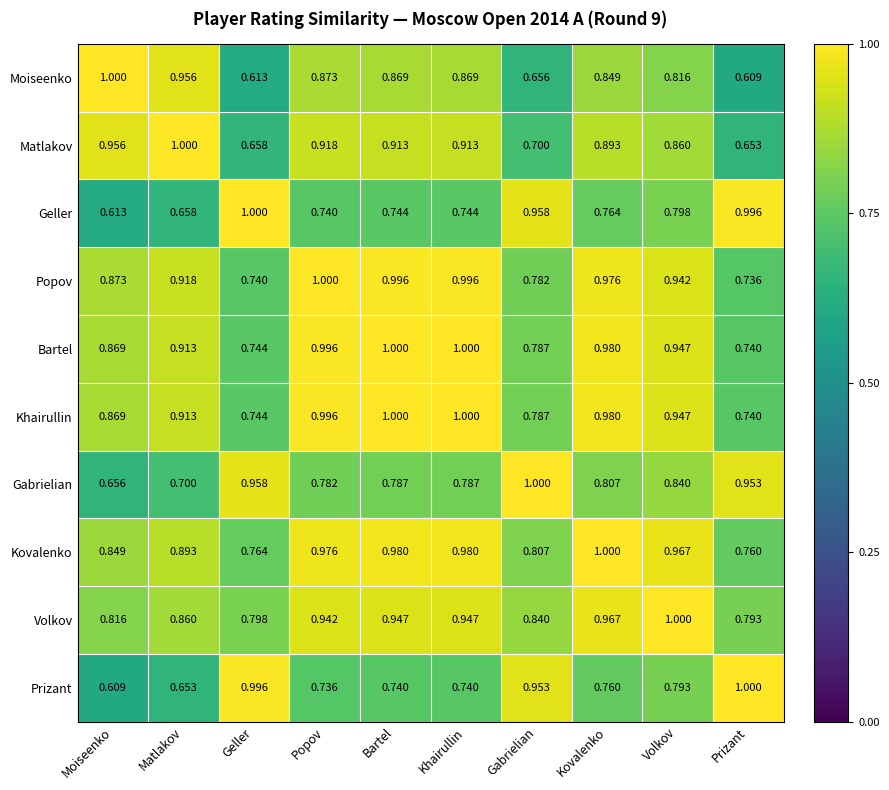

At which label does Matlakov reach its minimum?

Prizant